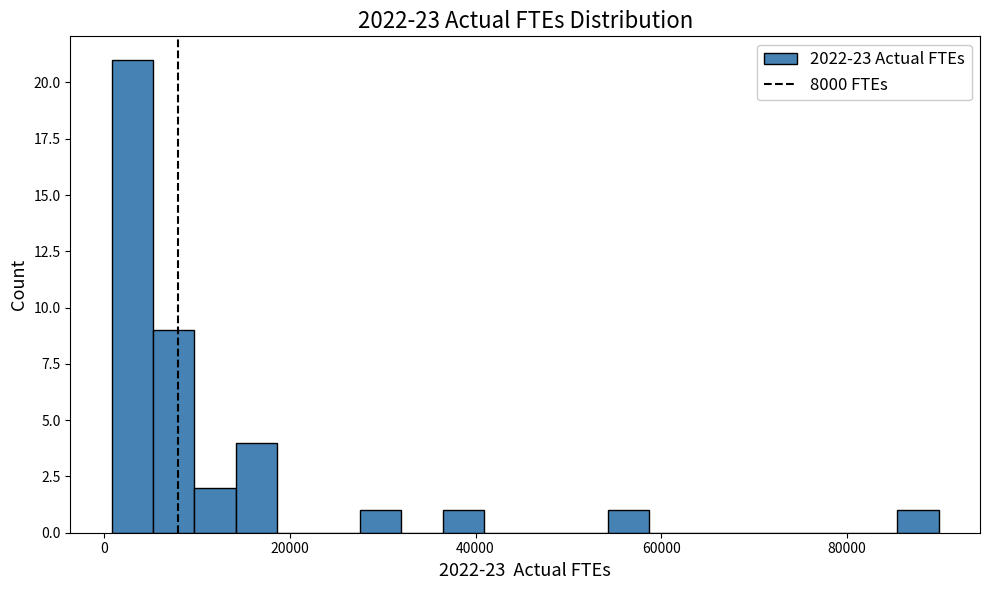

Around what value on the x-axis is the tallest bar? Give the approximate position of its centre, as read against the axis.

4000